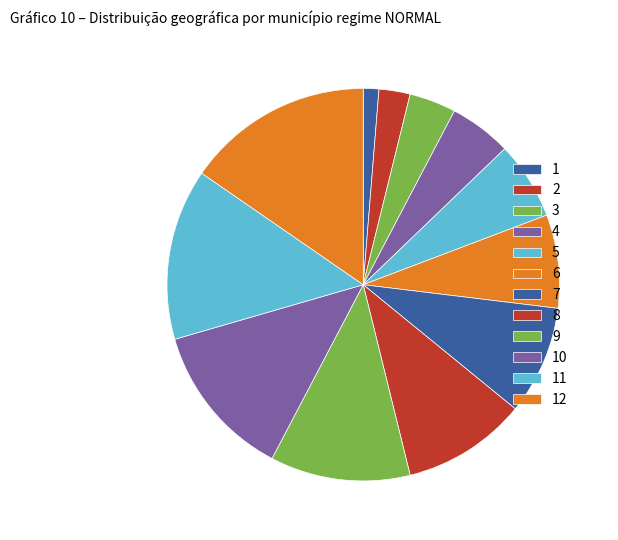

True or false: 10 accounts for 22% of the total.

False